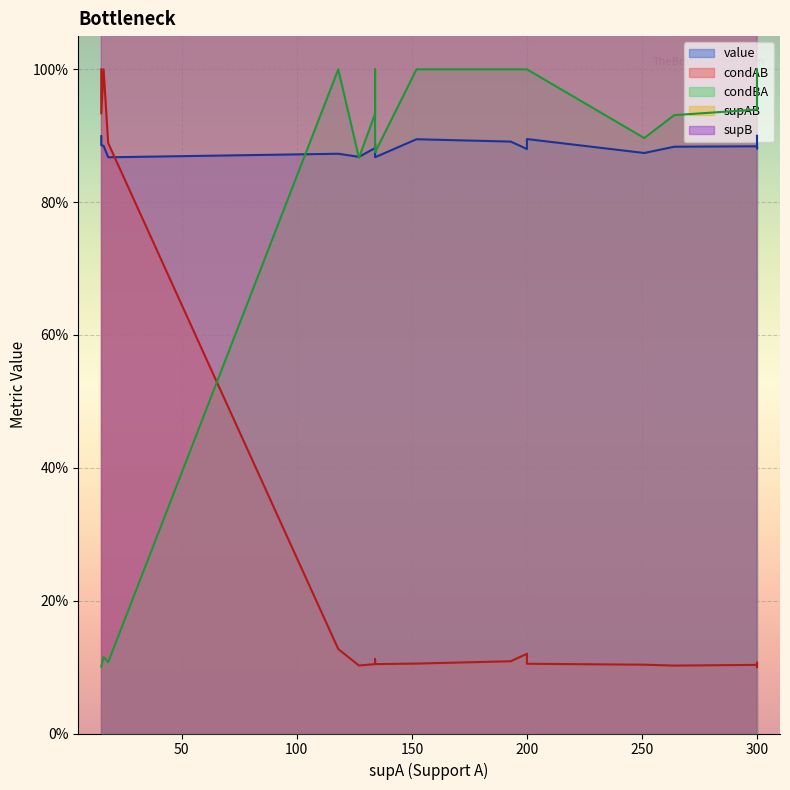

What is the lowest value of the condAB series?

0.1